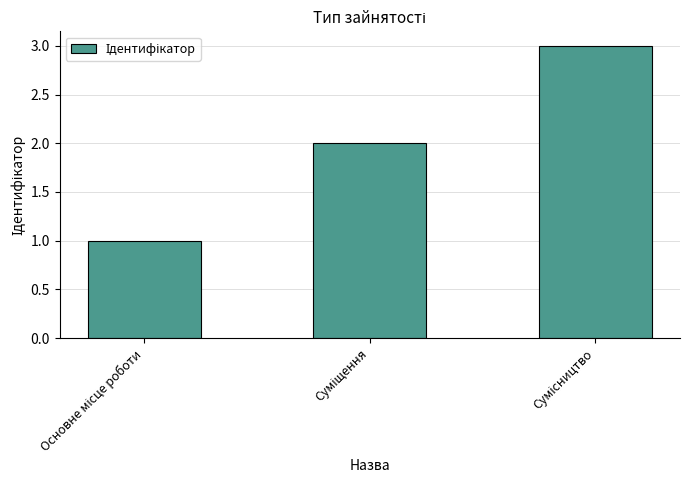

What is the maximum value shown in the chart?

3